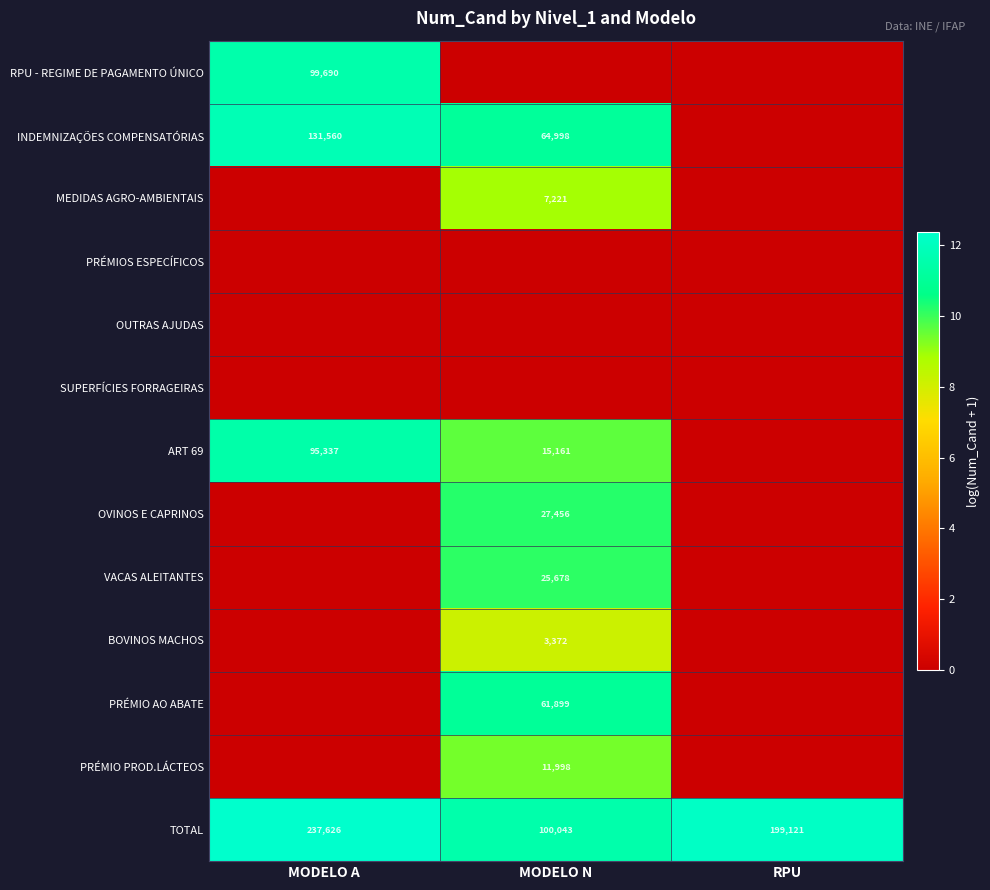

List the labels in order of TOTAL value, smallest first.

MODELO N, RPU, MODELO A